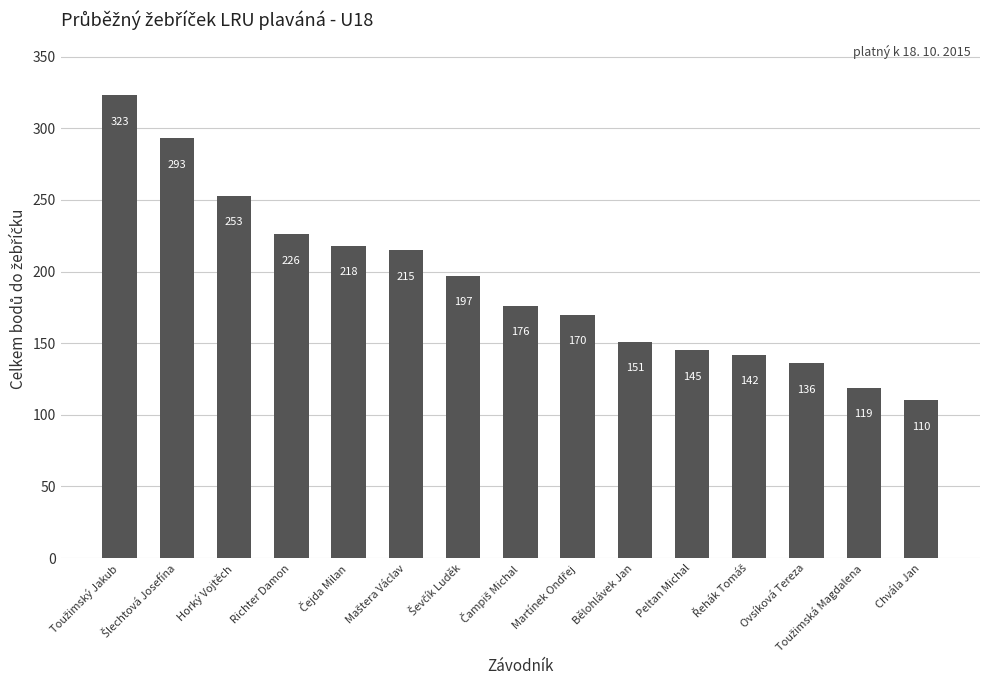

What value does the data have at Bělohlávek Jan, to the nearest 50?

150